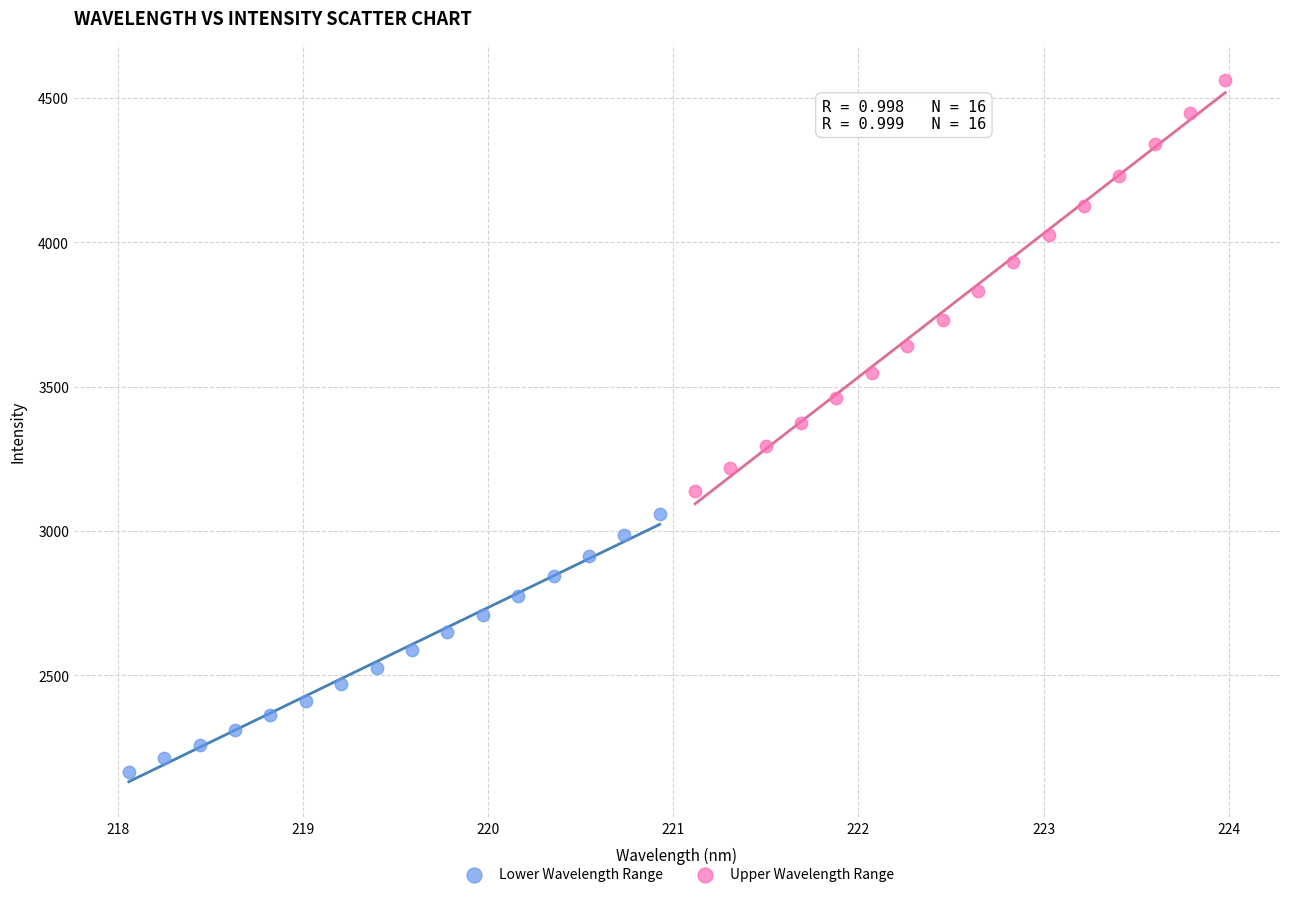

Which series contains the lowest Y value?

Lower Wavelength Range